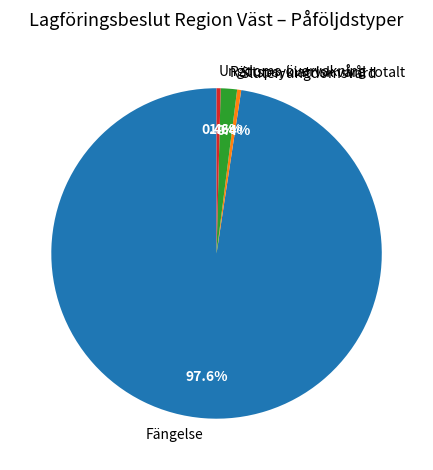

What is the largest slice in the pie chart?

Fängelse